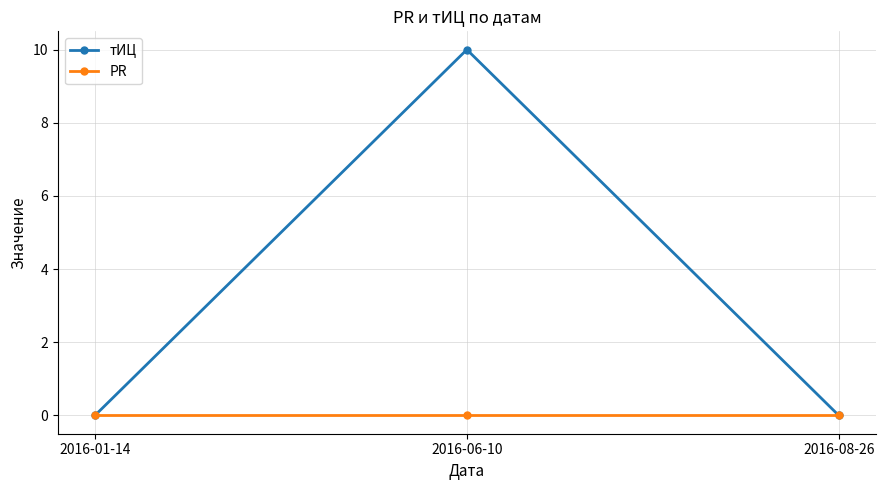

Reading left to right, extract all data points from this chart.

тИЦ: 0	10	0
PR: 0	0	0